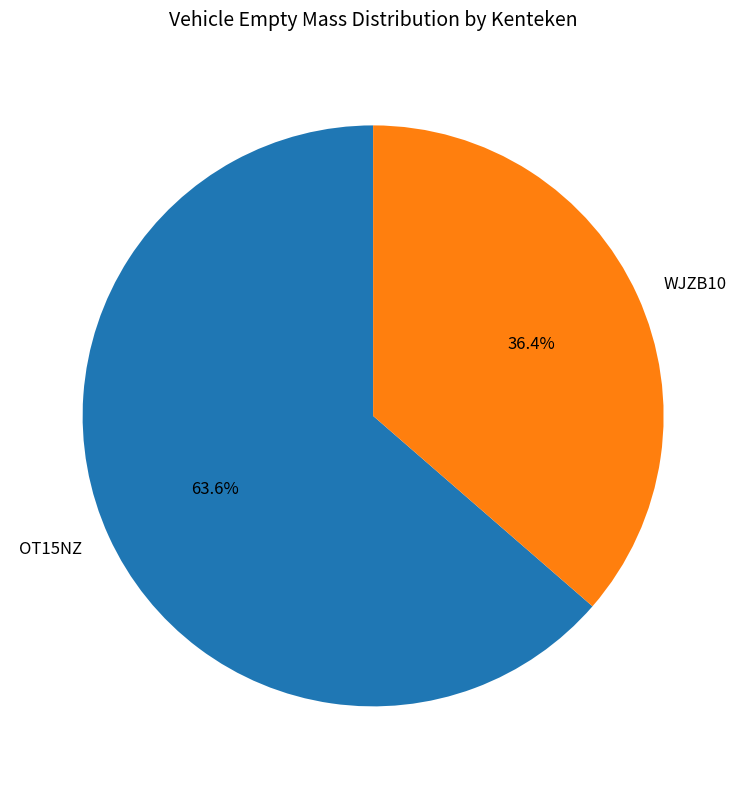

To the nearest percent, what is the average slice percentage?

50%